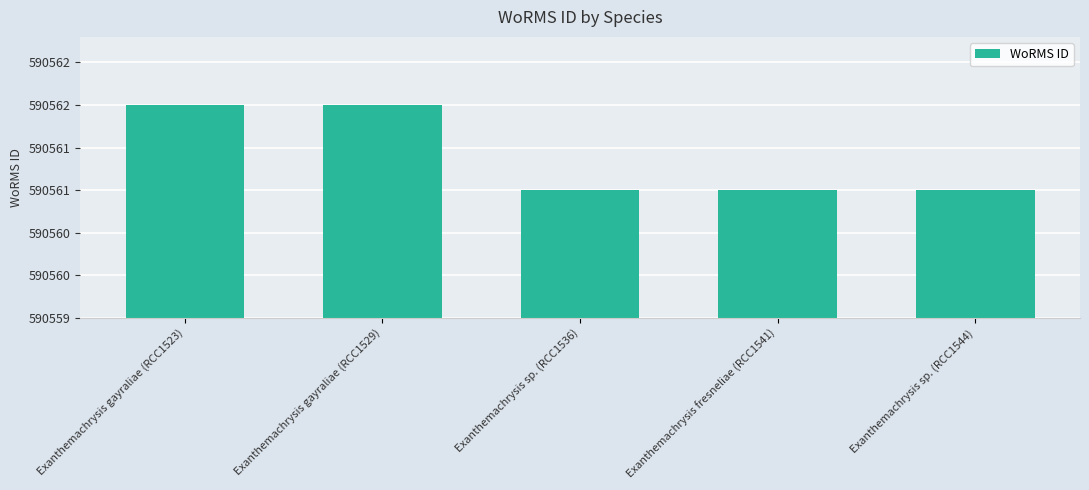

Are the bars horizontal?

No